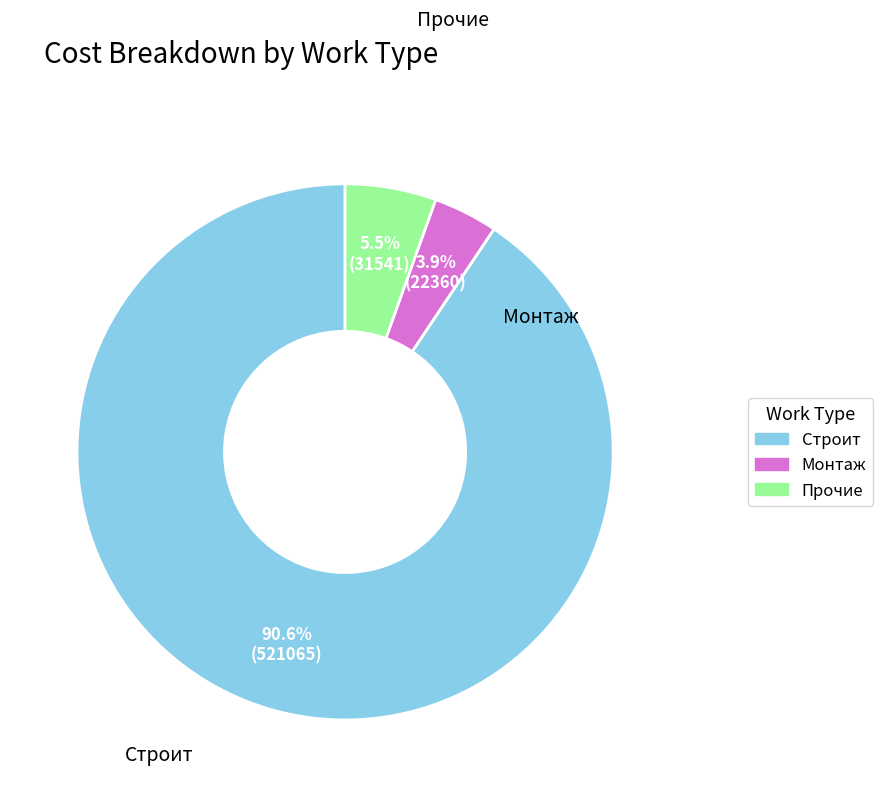

How many segments does this pie chart have?

3